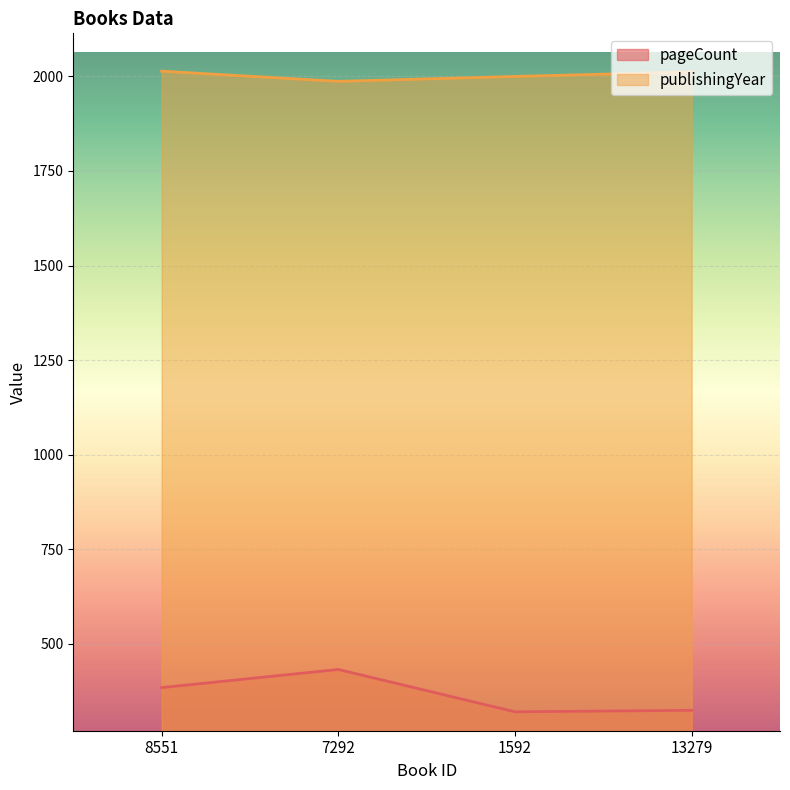

What are all the series names shown in the legend?

pageCount, publishingYear